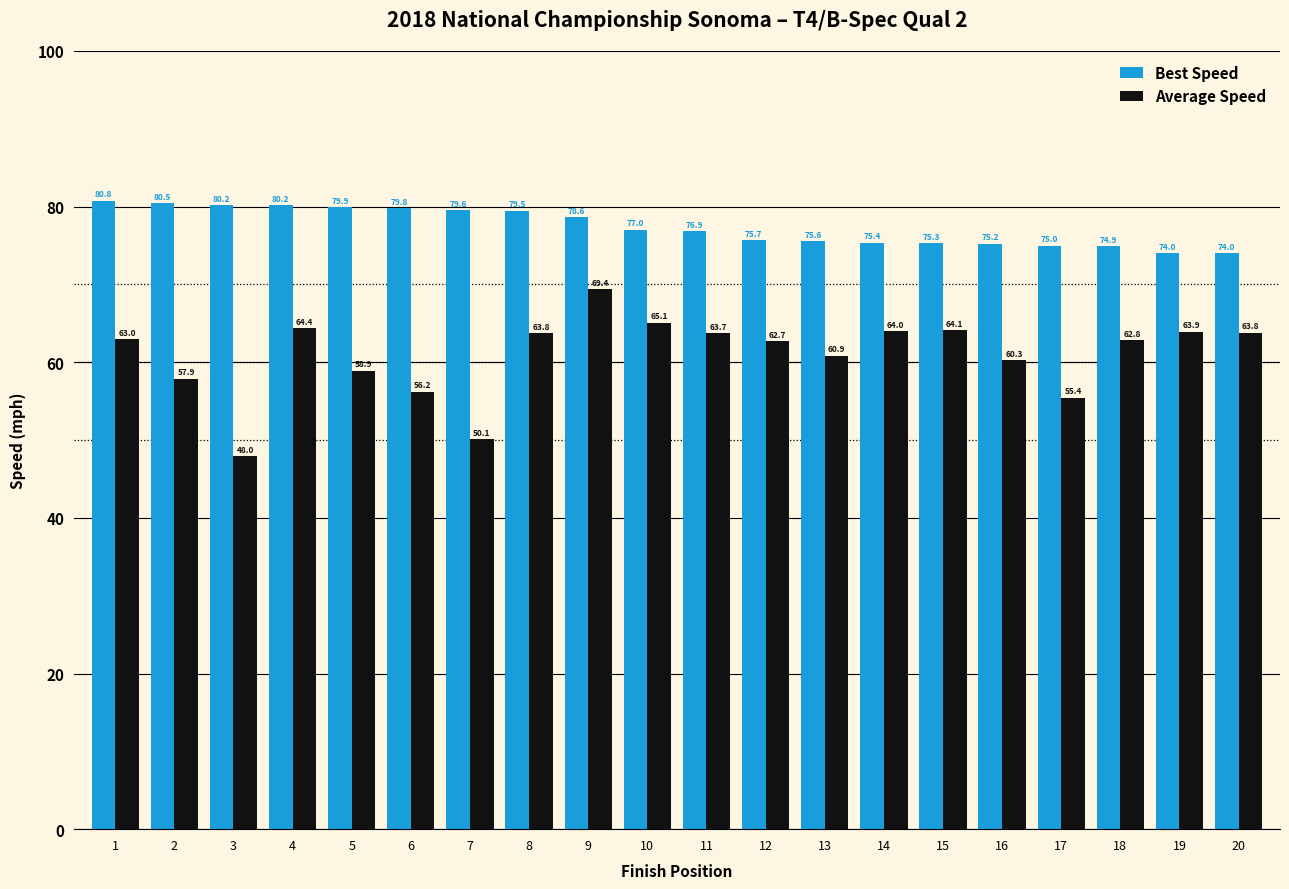

Rank the series by their maximum value, from lowest to highest.

Average Speed, Best Speed